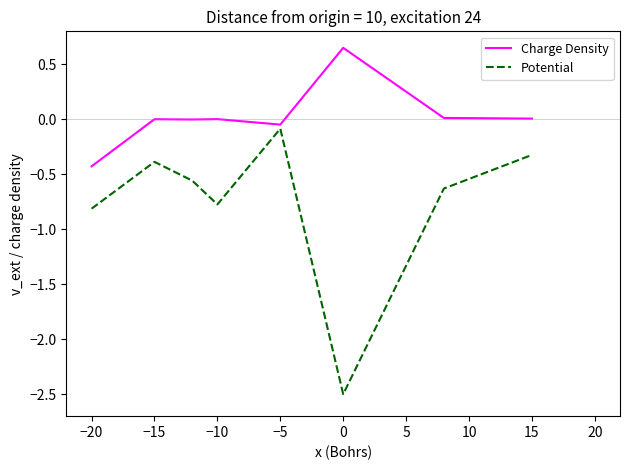

Which series has the largest total across all categories?

Charge Density